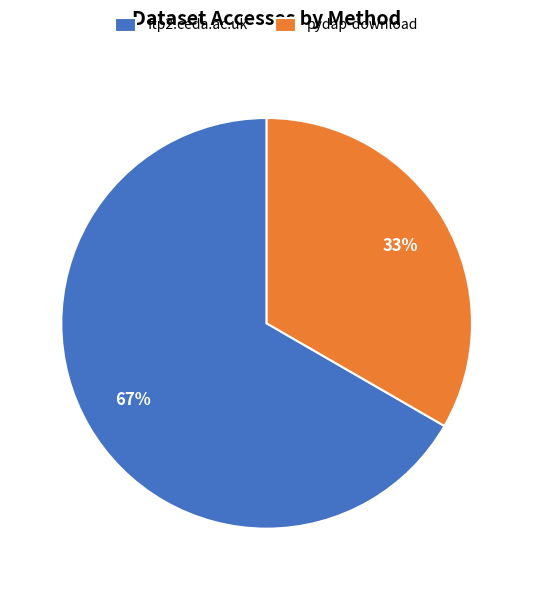

Is the sum of ftp2.ceda.ac.uk and pydap-download greater than half?

Yes